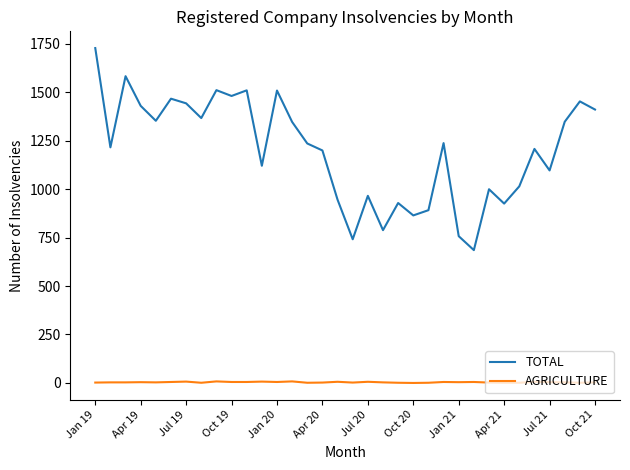

What is the maximum value for TOTAL?

1727